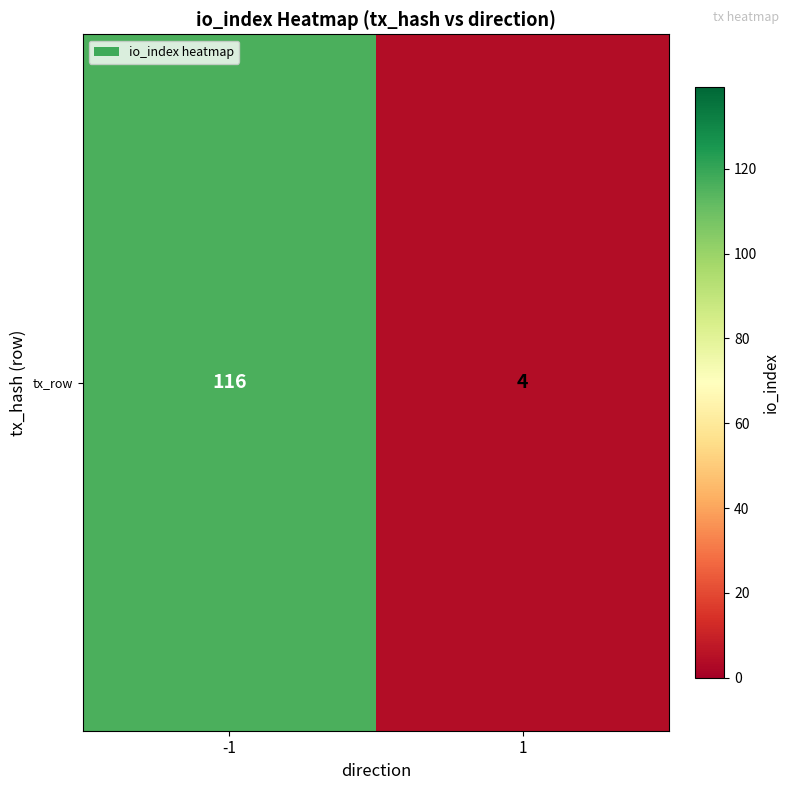

List the labels in order of value, largest first.

-1, 1